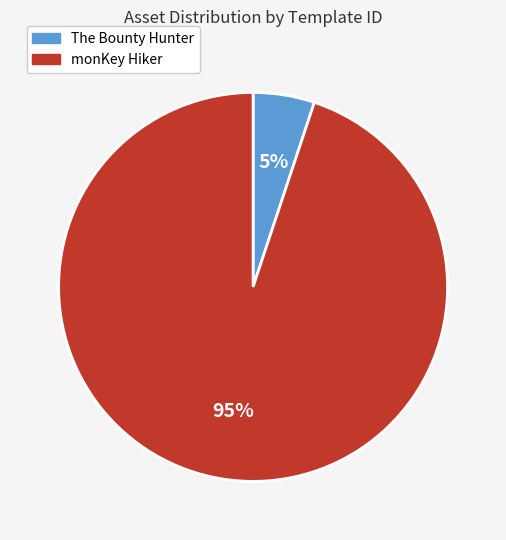

The monKey Hiker slice represents 95% of the pie. True or false?

True